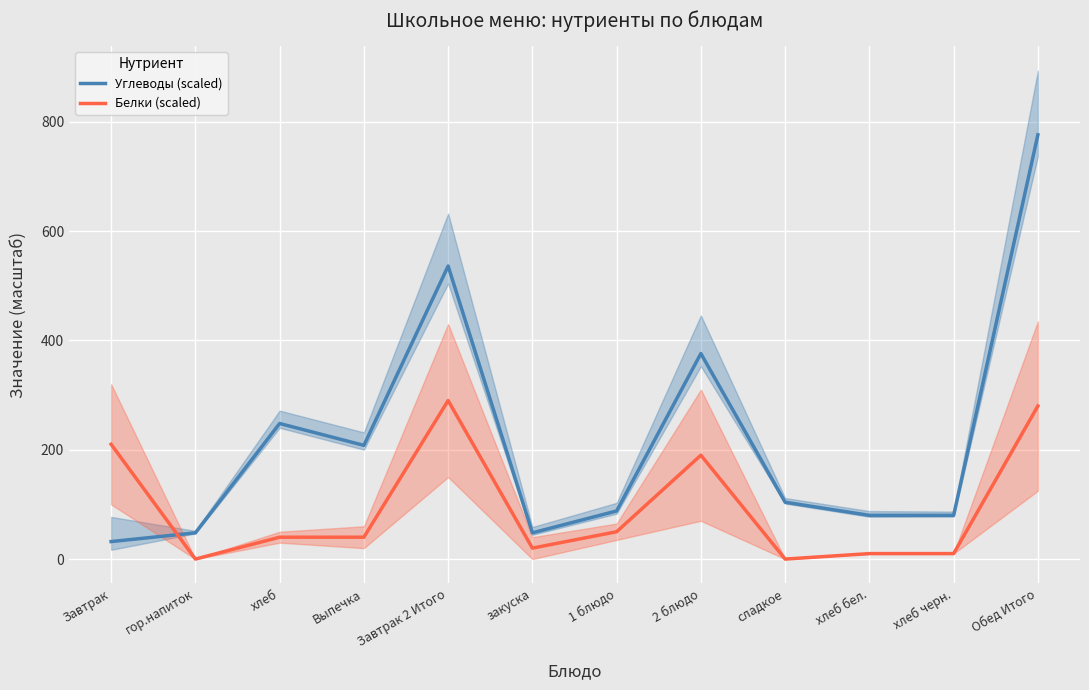

The Углеводы (scaled) series shows 700 at Завтрак 2 Итого. True or false?

False